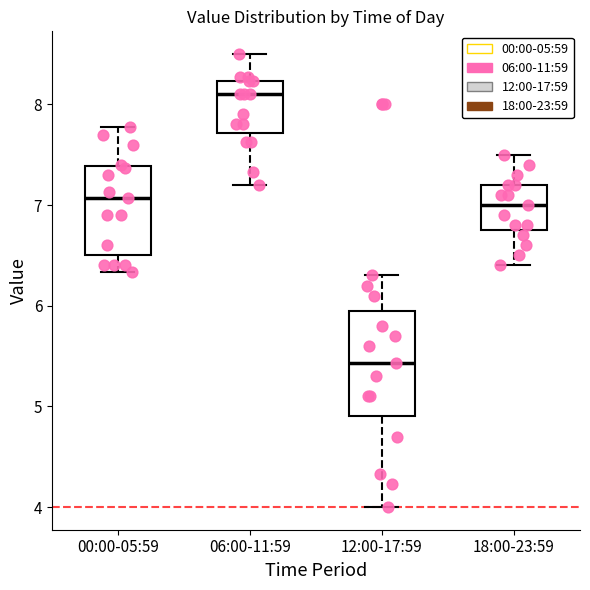

Where does the median line of the box for 00:00-05:59 sit on the y-axis? The values are not printed on the chart, so give them approximately, as read against the axis.

7.1